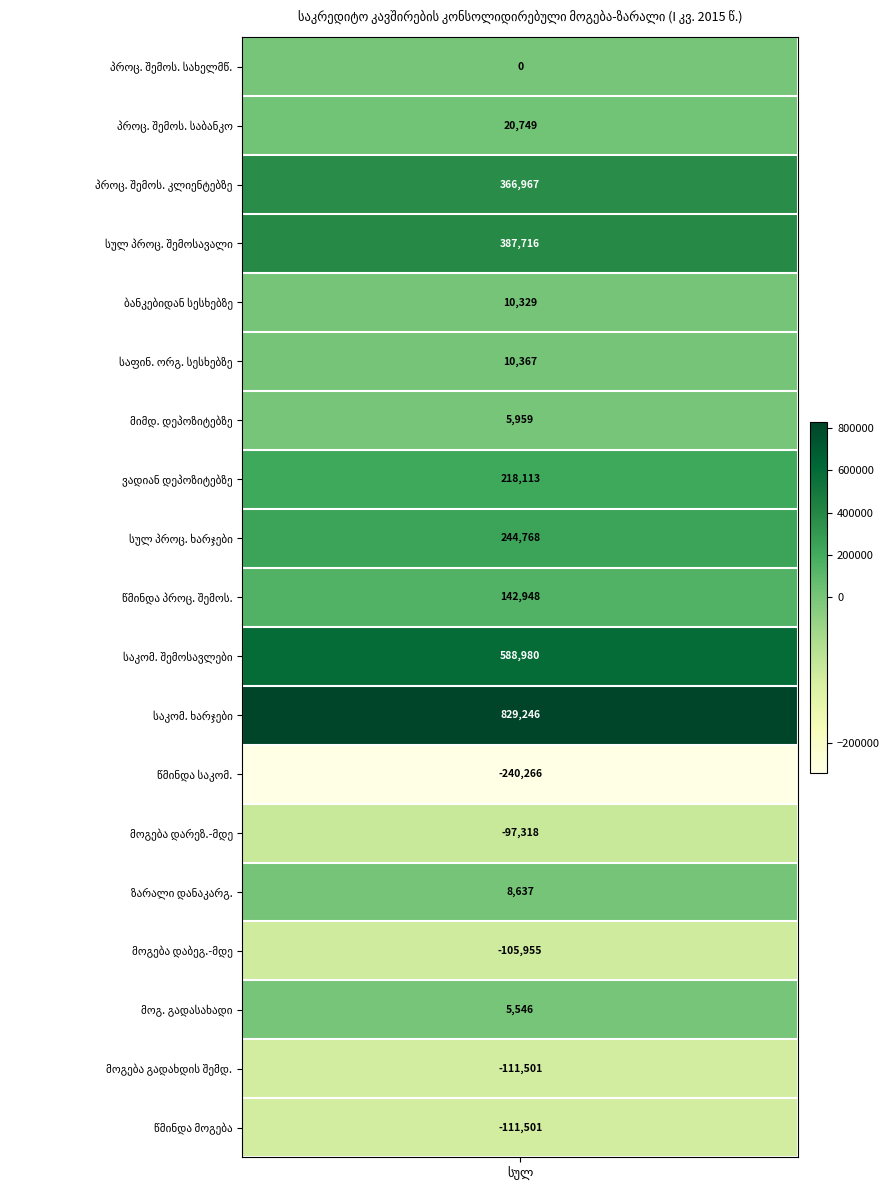

What is the total value across all series at 0?

2173784